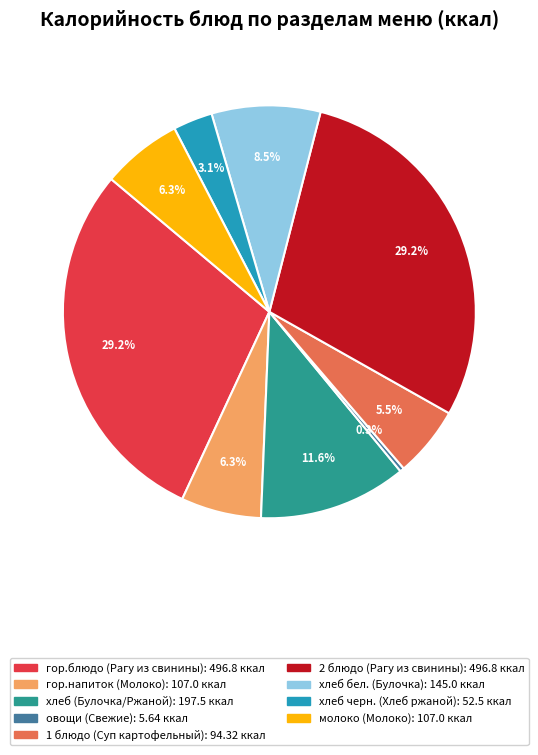

Which has a higher value, хлеб черн. (Хлеб ржаной) or молоко (Молоко)?

молоко (Молоко)